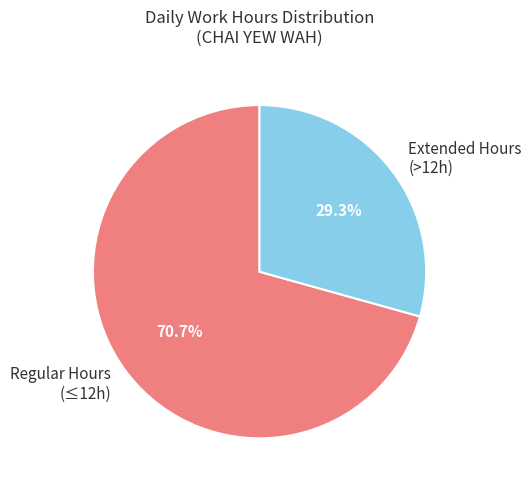

What portion of the pie excludes Regular Hours (≤12h)?

29.3%